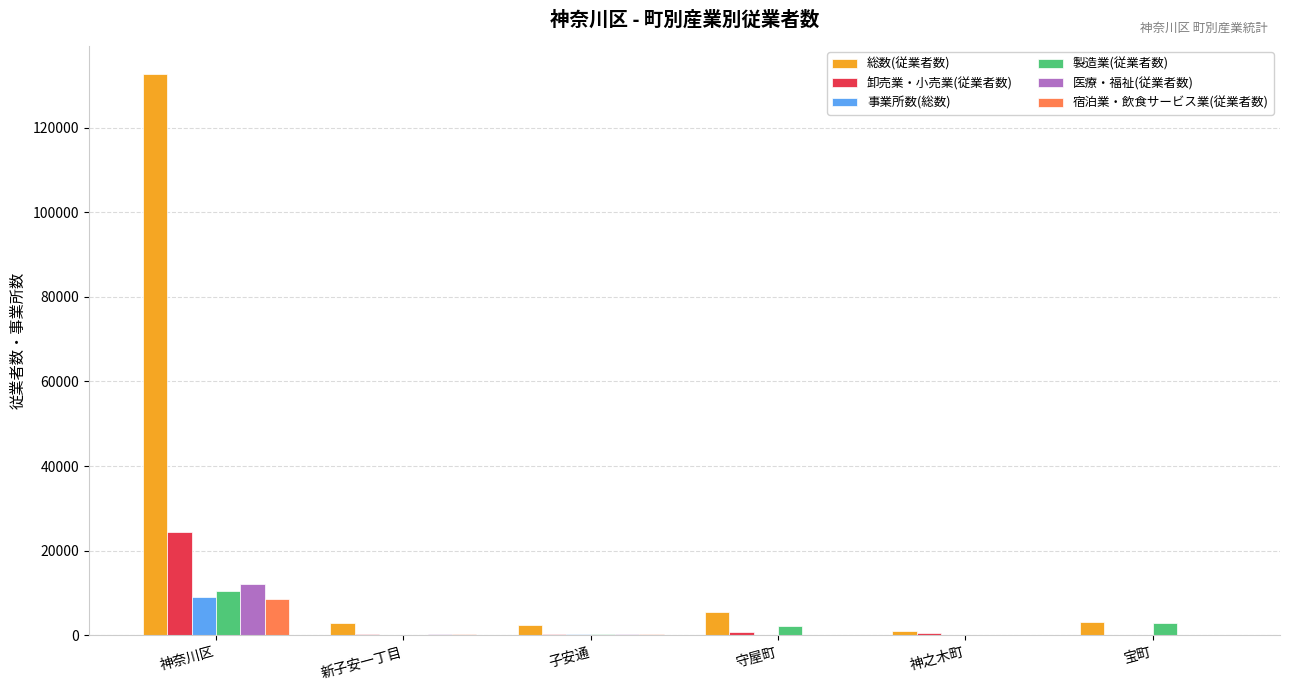

What is the sum of all 総数(従業者数) values?

147784